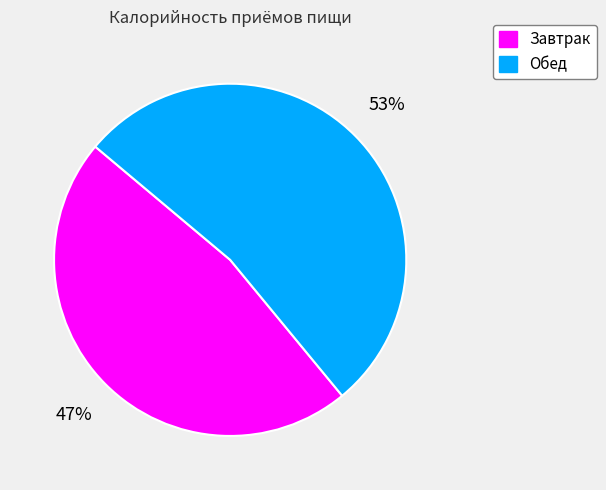

Which slice is the largest?

Обед